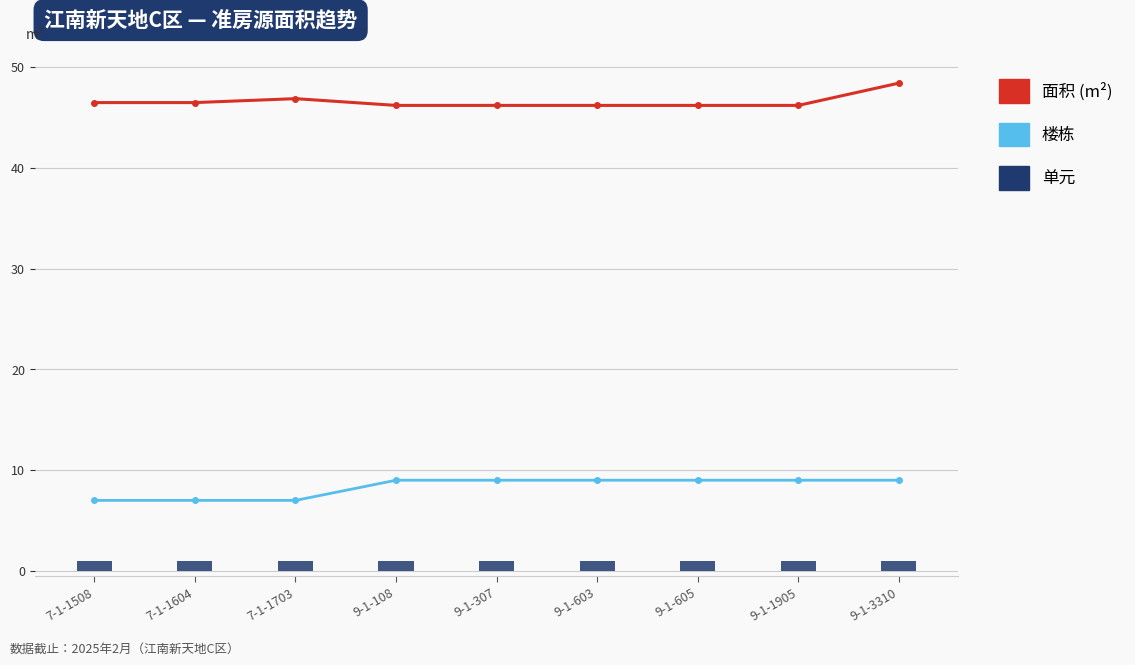

Which label corresponds to the smallest value in the chart?

7-1-1508